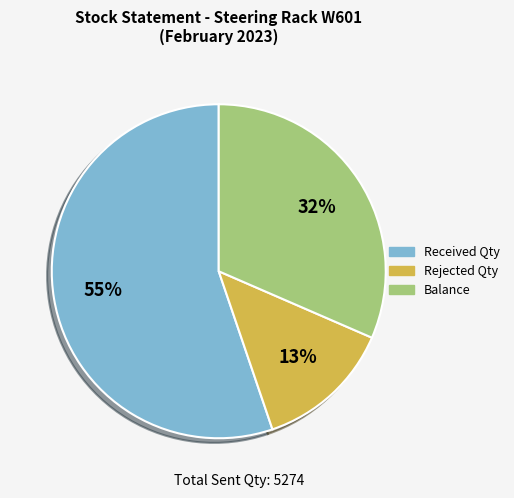

Is there any slice that represents more than half of the pie?

Yes